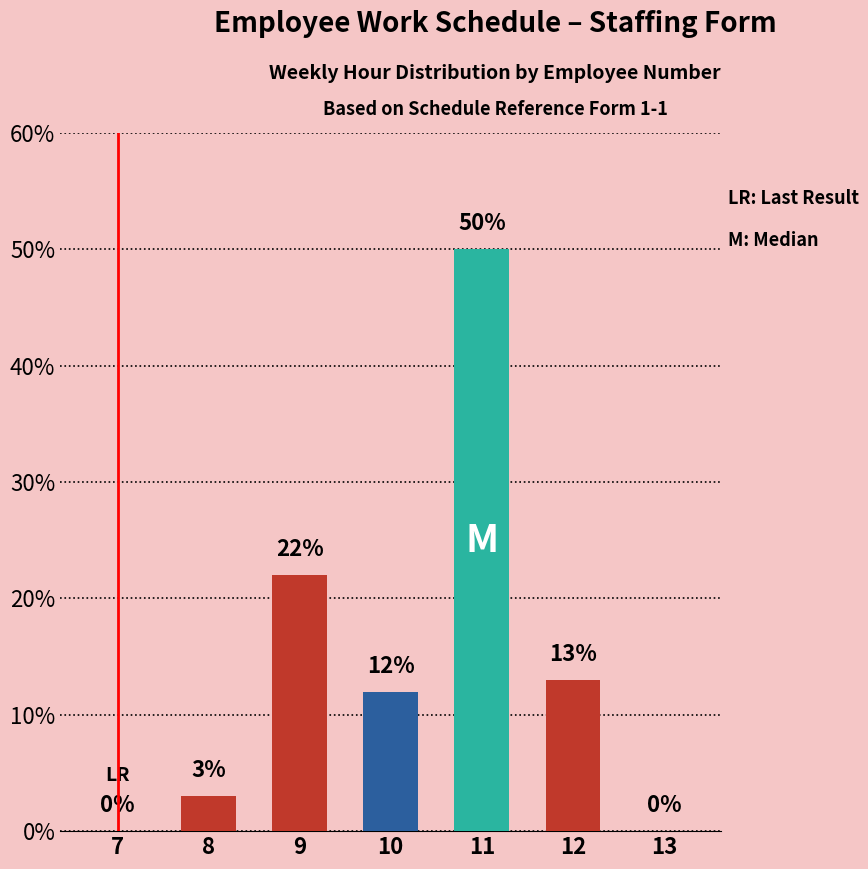

What is the sum of all values?

100